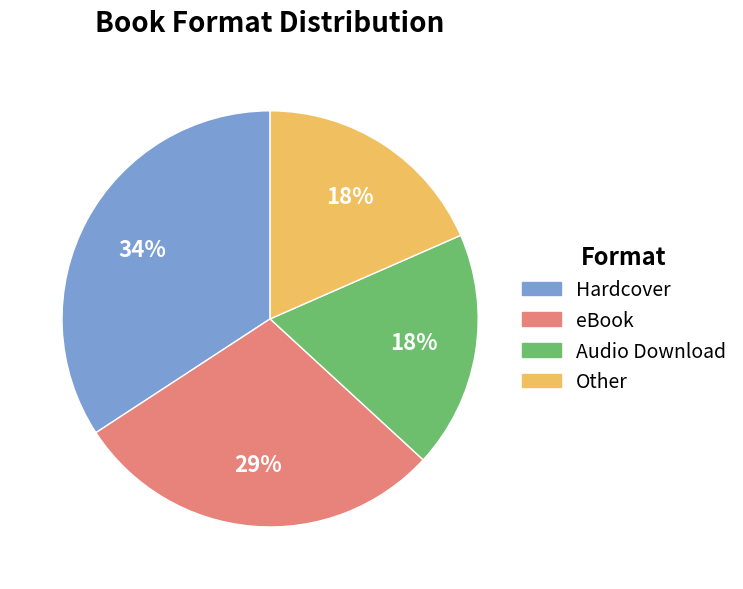

Is the sum of Other and Hardcover greater than half?

Yes